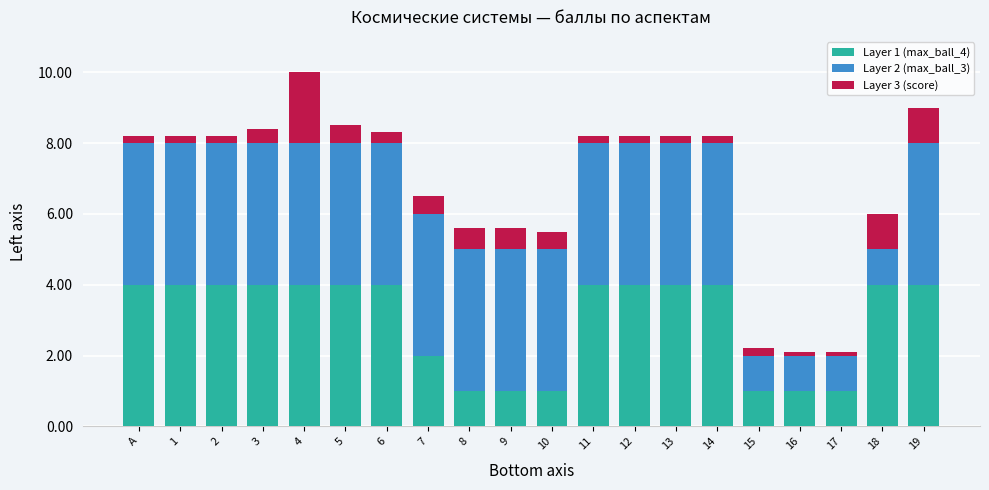

What is the total value across all series at 19?

9.0